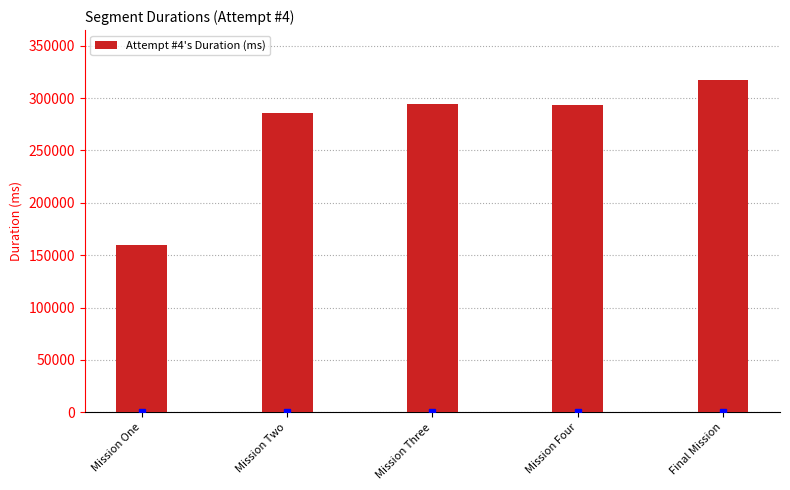

What is the minimum value shown in the chart?

159370